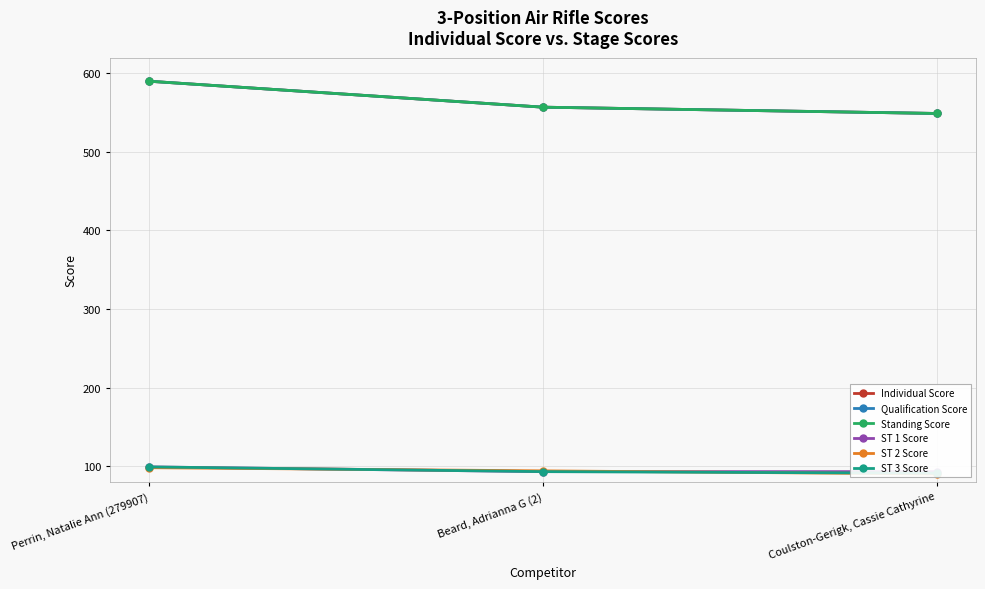

What are all the series names shown in the legend?

Individual Score, Qualification Score, Standing Score, ST 1 Score, ST 2 Score, ST 3 Score